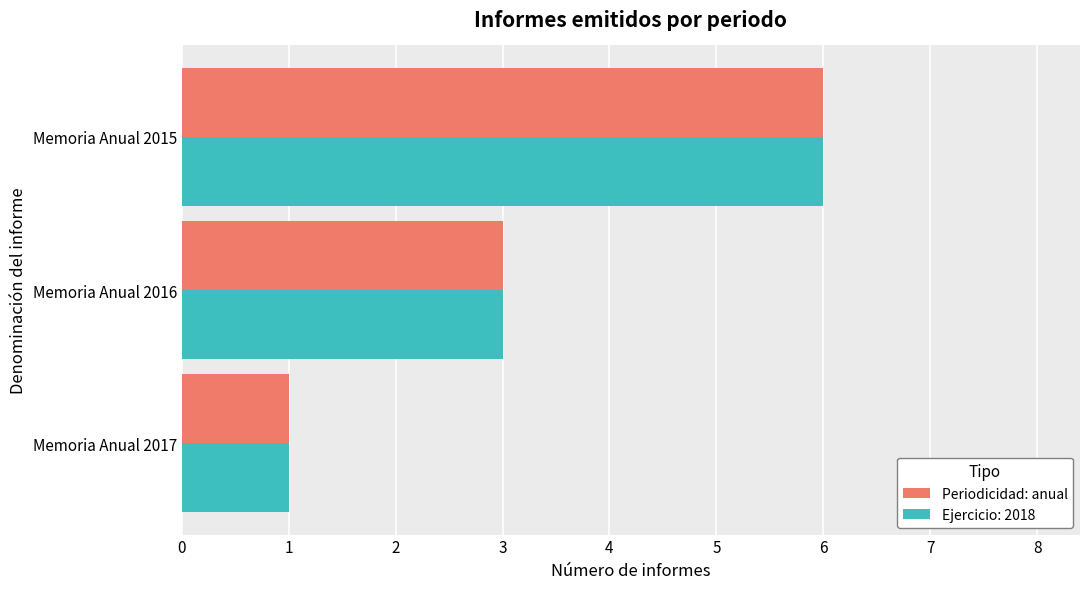

Count the number of categories in the chart.

3